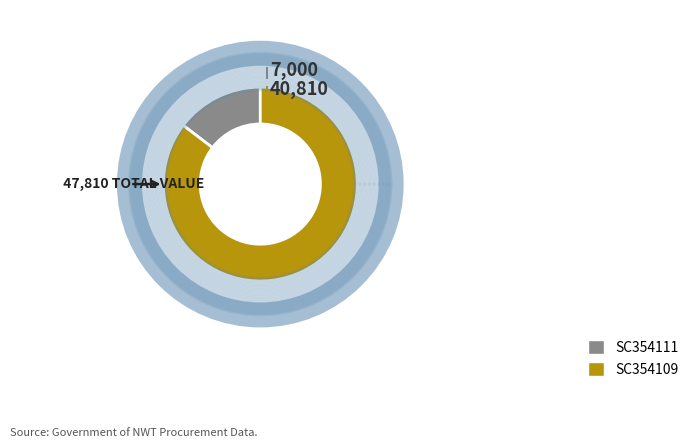

The SC354111 slice represents 24% of the pie. True or false?

False